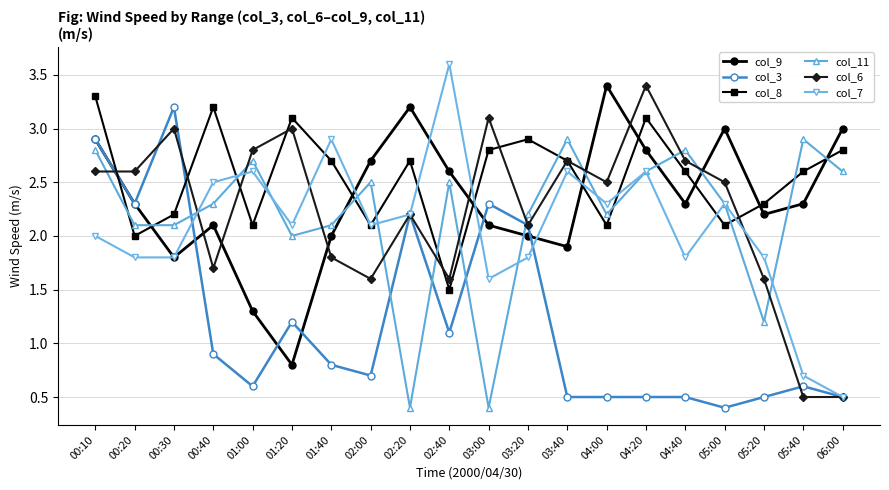

What is the difference between the highest and lowest values at 01:20?

2.3